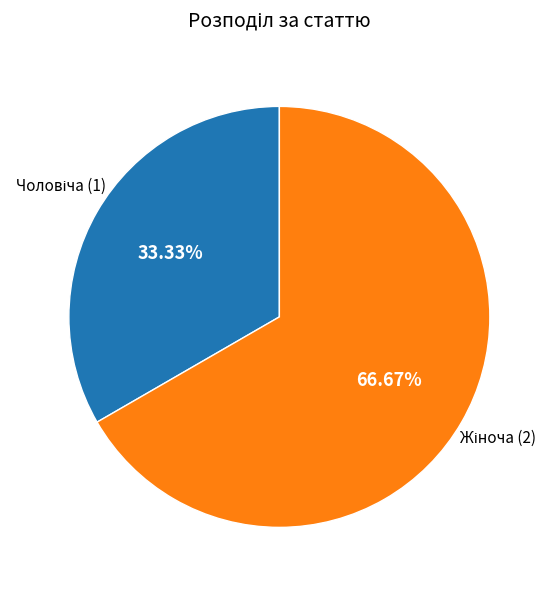

To the nearest percent, what is the average slice percentage?

50%